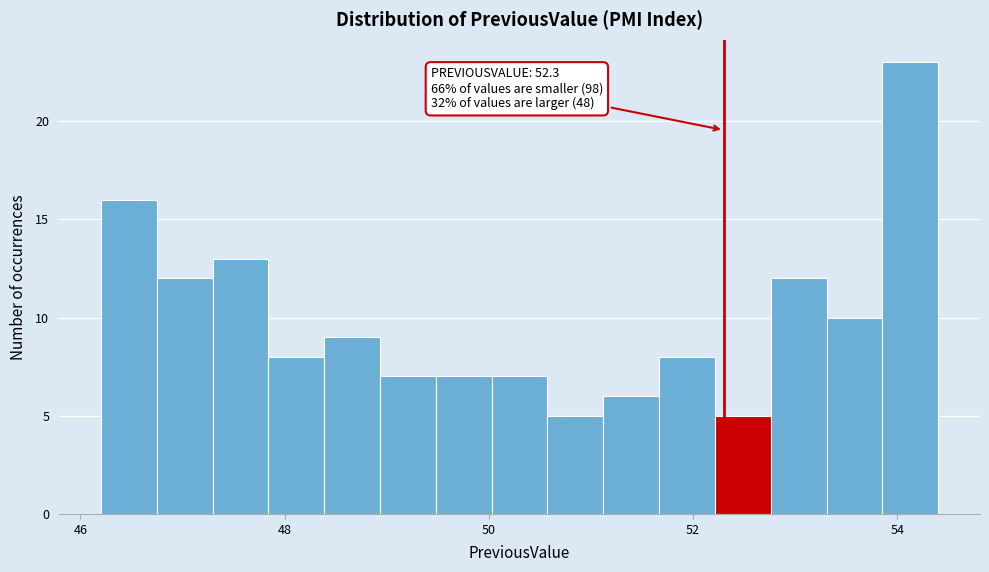

Around what value on the x-axis is the tallest bar? Give the approximate position of its centre, as read against the axis.

54.2